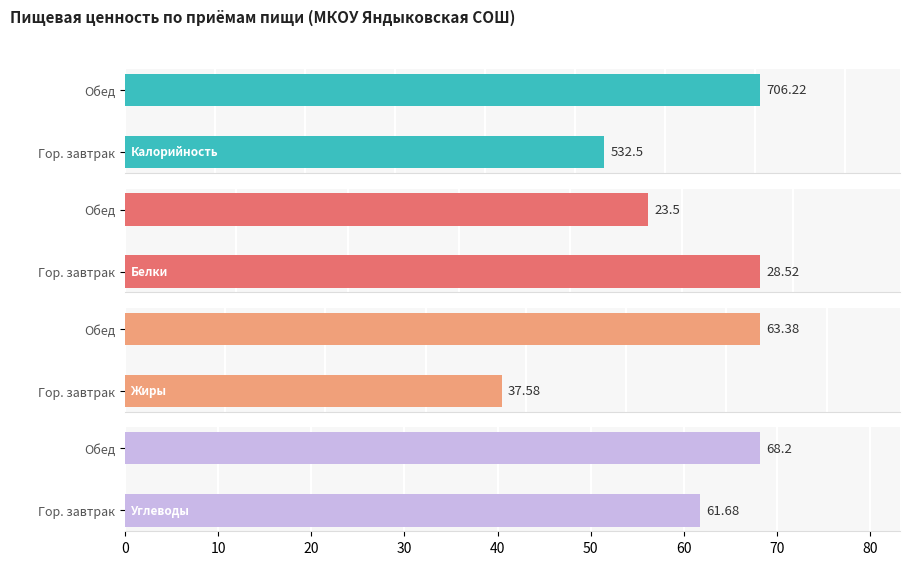

Reading right to left, extract all data points from this chart.

Калорийность: 706.2	532.5
Белки: 23.5	28.5
Жиры: 63.4	37.6
Углеводы: 68.2	61.7